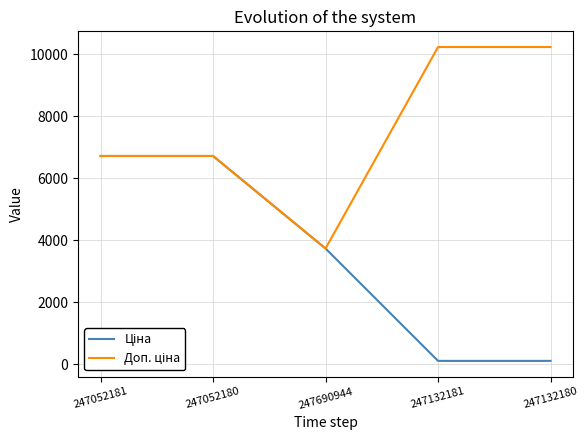

What is the greatest value displayed?

10228.0